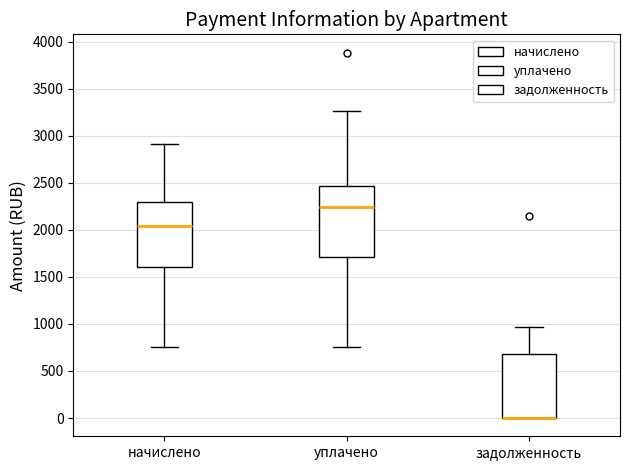

Reading left to right, transcribe this box plot: for each box, give where its median line is, the range the box spans, and where its two whiskers end, as read against the y-axis. The values are not printed on the chart, so give them approximately, as read against the axis.

начислено: median 2050, box 1600 to 2300, whiskers 750 to 2900
уплачено: median 2250, box 1700 to 2450, whiskers 750 to 3250
задолженность: median 0 (drawn on the box's lower edge), box 0 to 700, whiskers 0 to 950